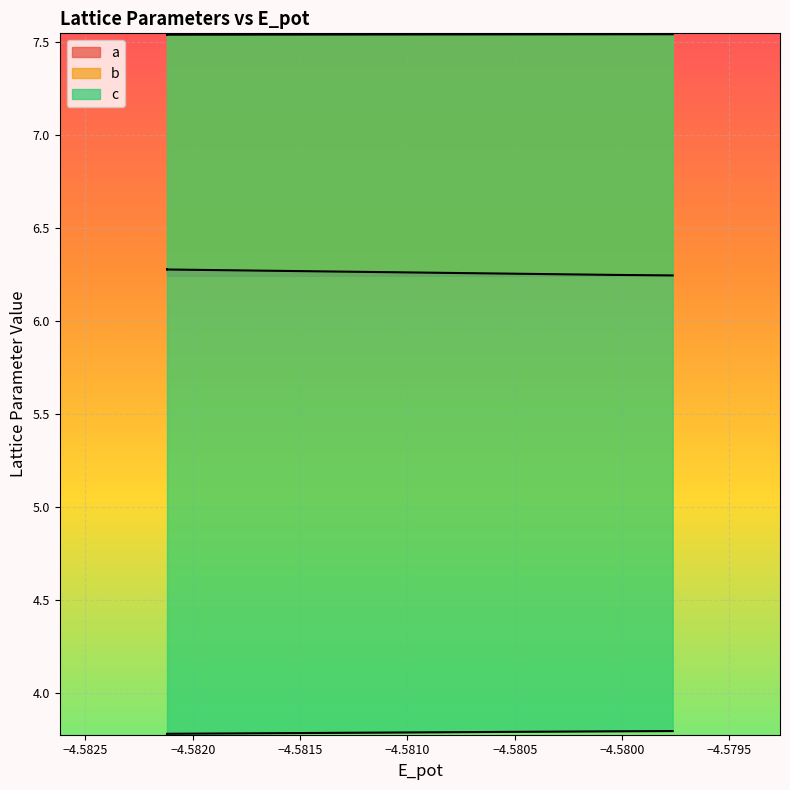

Reading right to left, list all the values displayed in this chart.

a: 6.2	6.2	6.3	6.3	6.3	6.3
b: 7.5	7.5	7.5	7.5	7.5	7.5
c: 3.8	3.8	3.8	3.8	3.8	3.8